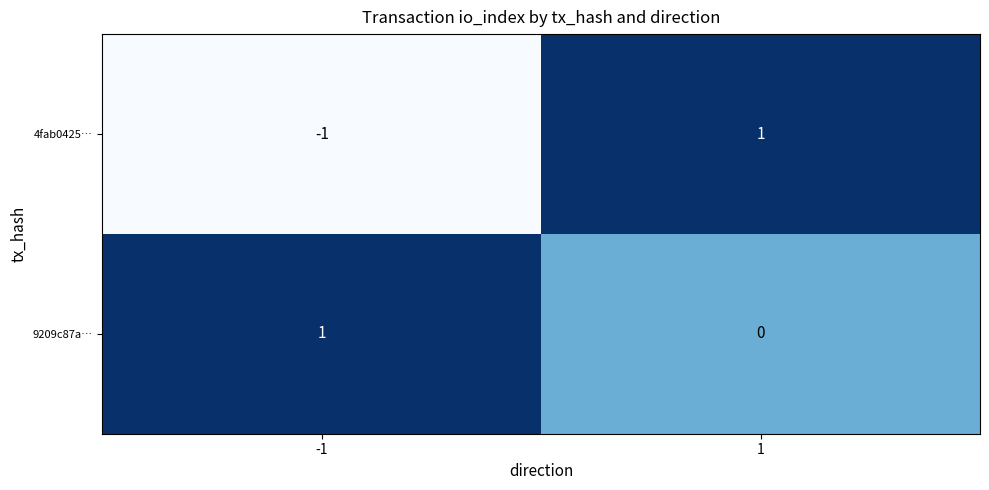

Reading left to right, transcribe all the data shown in this chart.

4fab0425…: -1	1
9209c87a…: 1	0